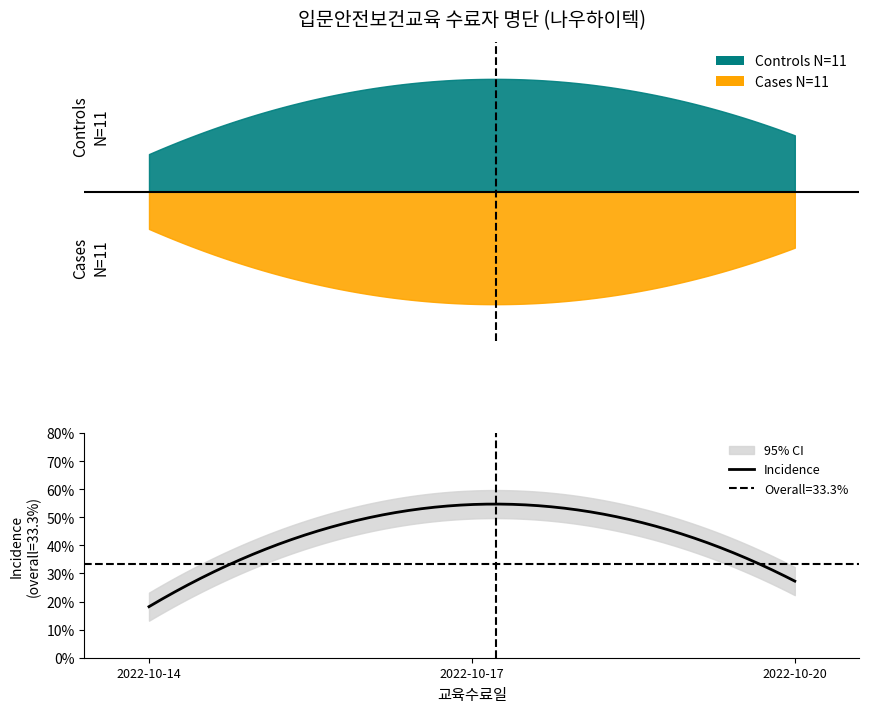

Reading right to left, list all the values displayed in this chart.

Controls (나우하이텍): 2022-10-20=1	2022-10-20=1	2022-10-20=1	2022-10-17=1	2022-10-17=1	2022-10-17=1	2022-10-17=1	2022-10-17=2	2022-10-17=2	2022-10-14=1	2022-10-14=1
Cases (수료자): 2022-10-20=1	2022-10-20=1	2022-10-20=1	2022-10-17=1	2022-10-17=1	2022-10-17=1	2022-10-17=1	2022-10-17=2	2022-10-17=2	2022-10-14=1	2022-10-14=1